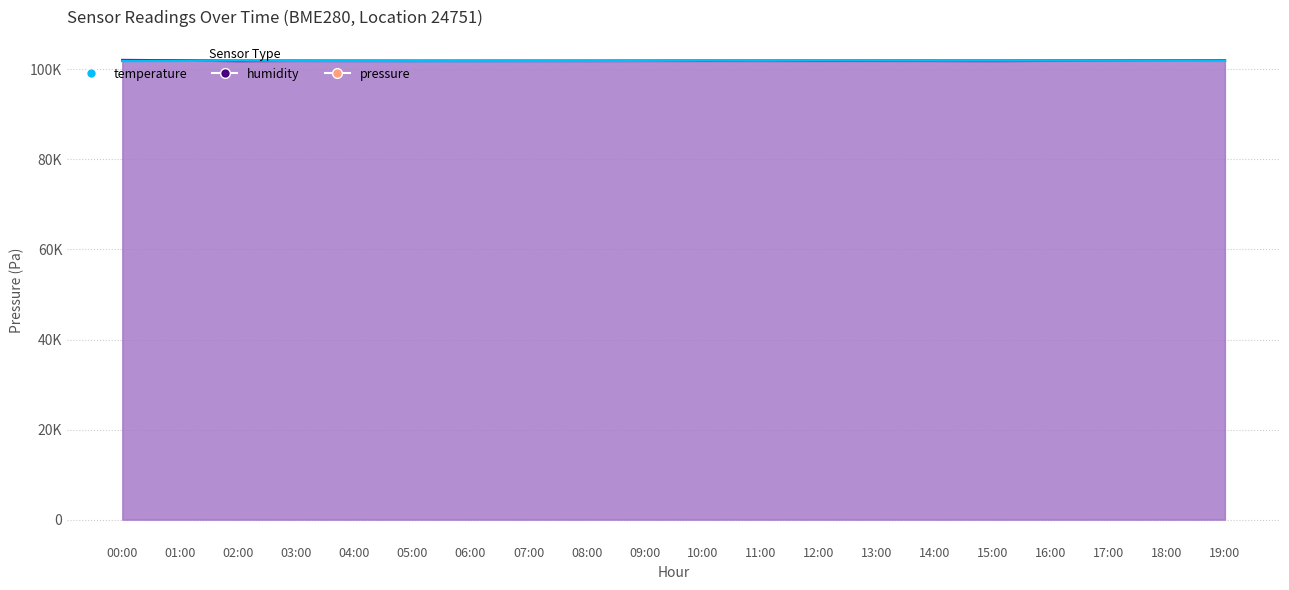

Where do temperature and humidity first cross each other?

01:00 and 02:00